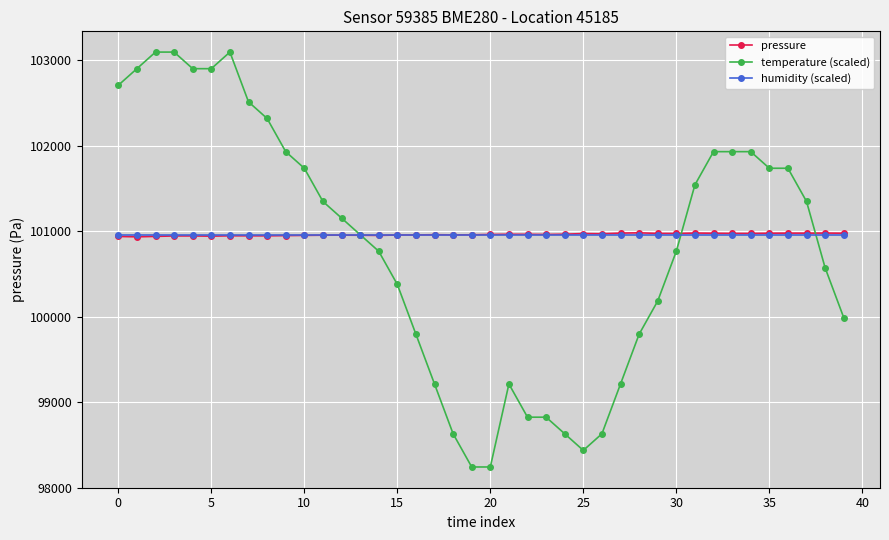

Which series has the widest spread of values?

temperature (scaled)